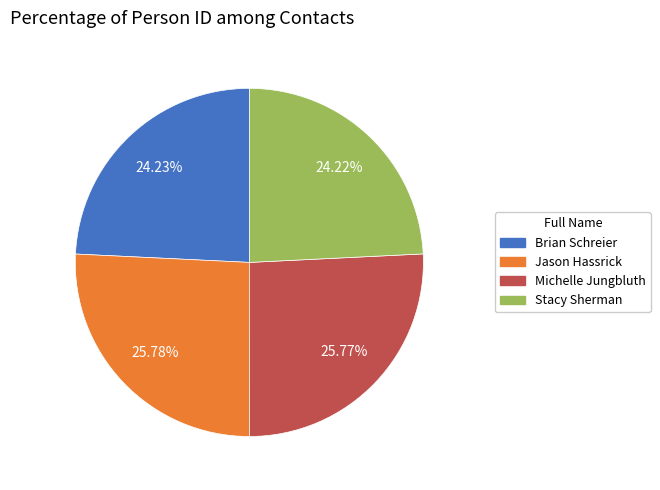

Approximately how many times larger is the value at Jason Hassrick compared to Brian Schreier?

1.1